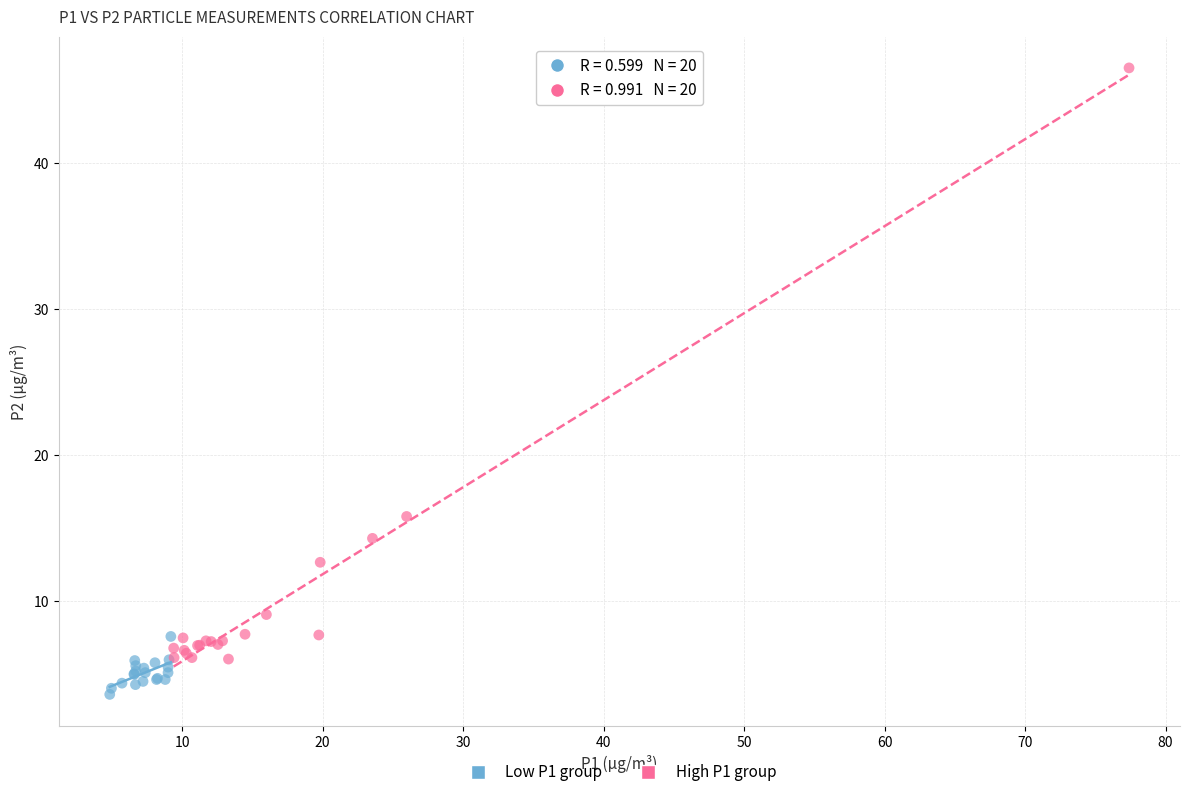

Which series has the largest Y range (max minus min)?

High P1 group